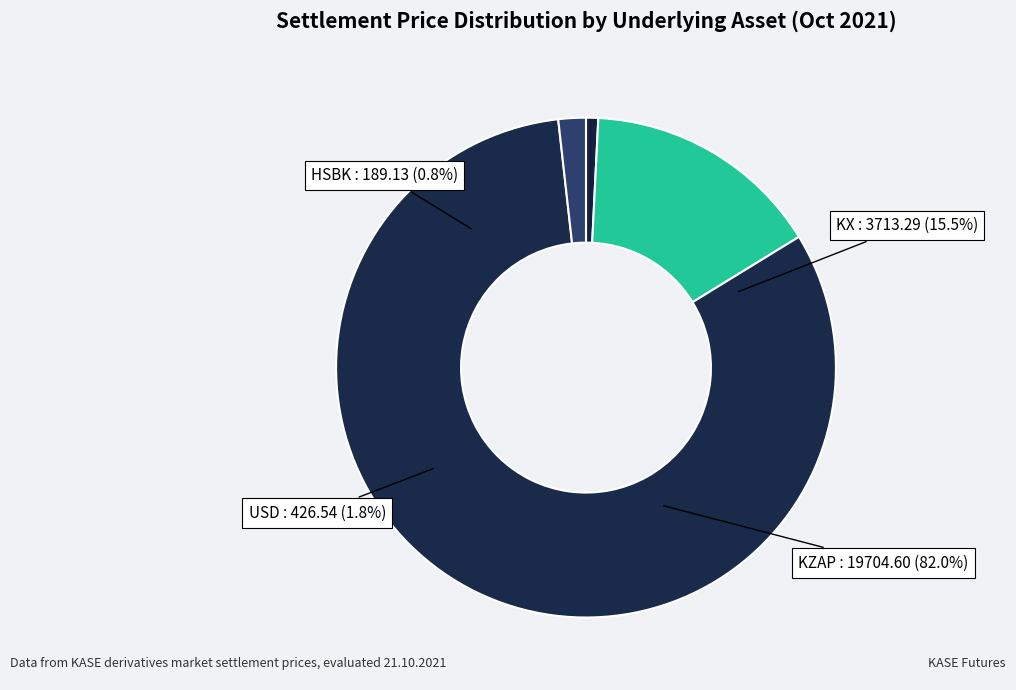

Does KZAP account for over 50% of the chart?

Yes